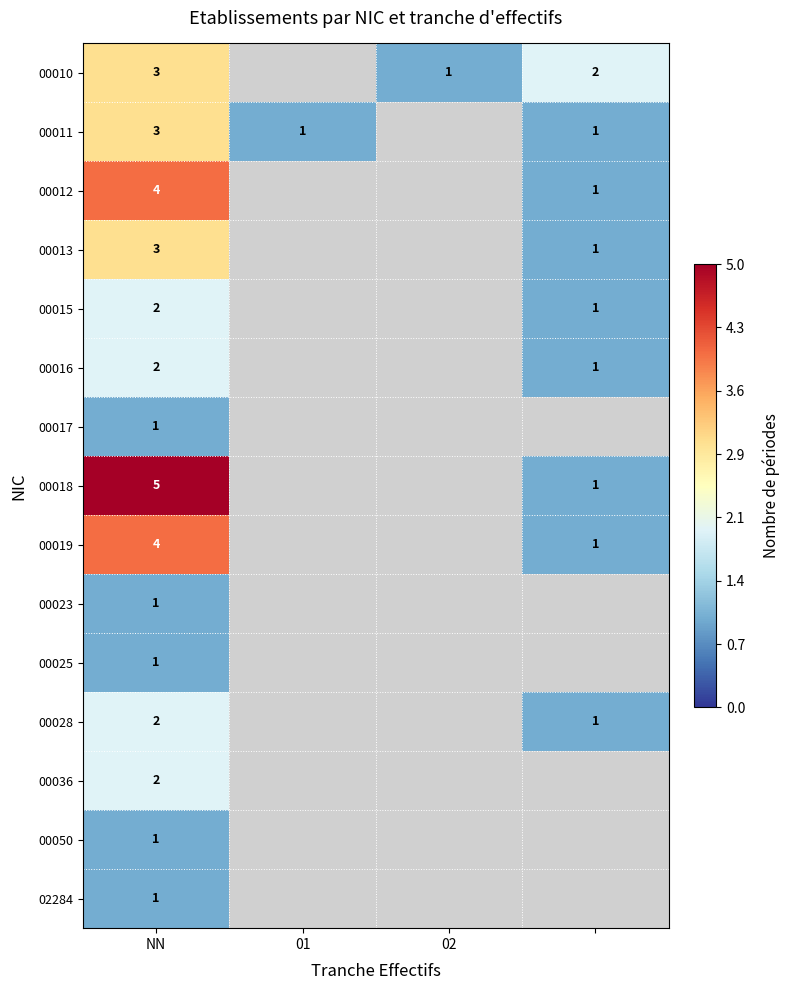

Which label corresponds to the smallest value in the chart?

02